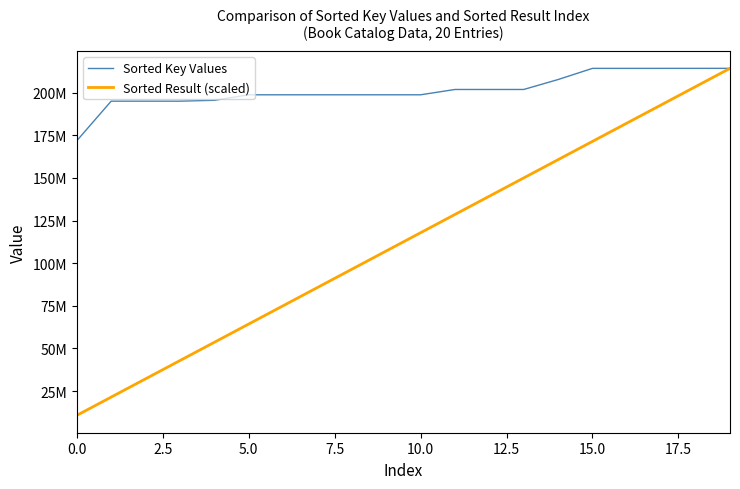

What is the value of the Sorted Key Values point at the 10th from the left?

198815805.0